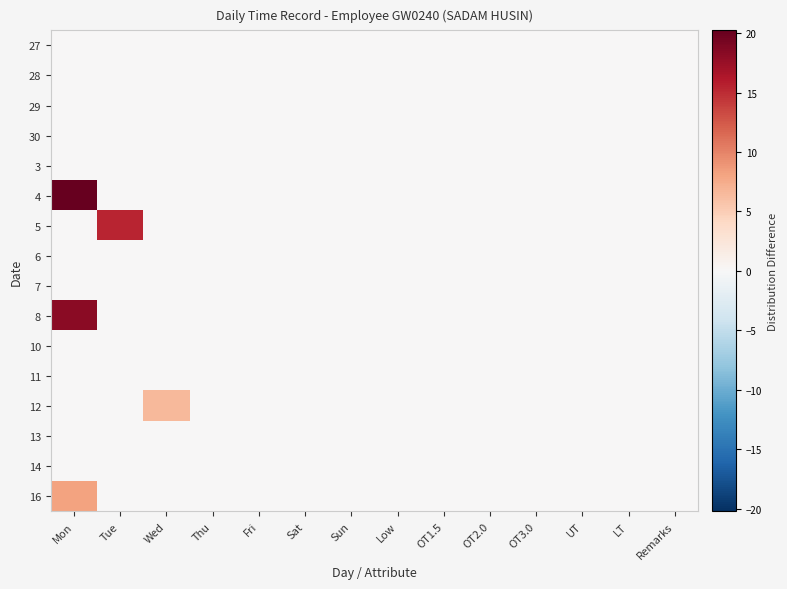

List the series in order of their peak value, lowest first.

27, 28, 29, 30, 3, 6, 7, 10, 11, 13, 14, 12, 16, 5, 8, 4